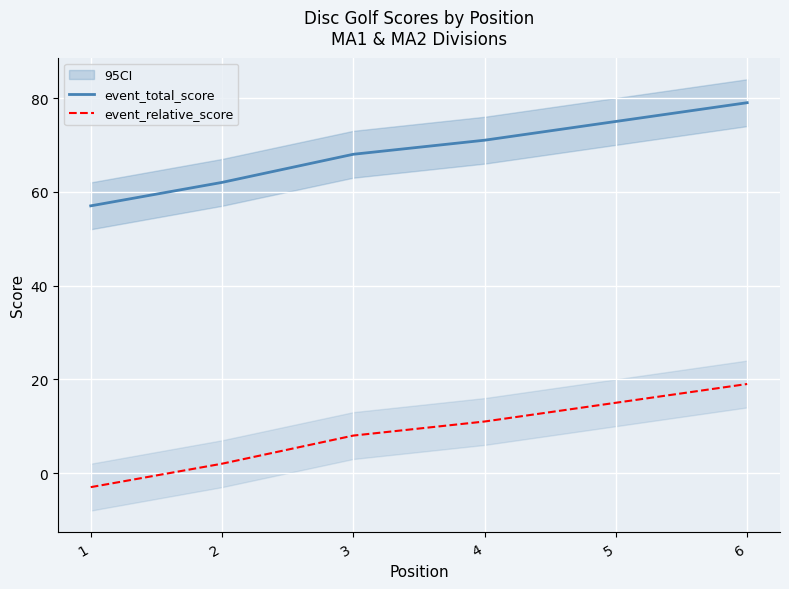

The event_total_score series shows 68 at 3. True or false?

True